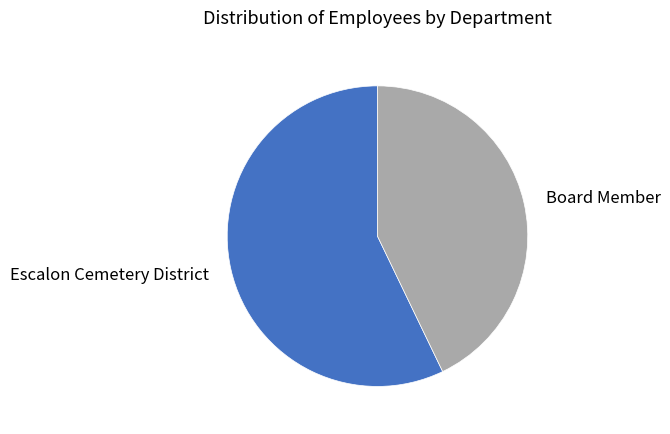

True or false: Escalon Cemetery District accounts for 57% of the total.

True